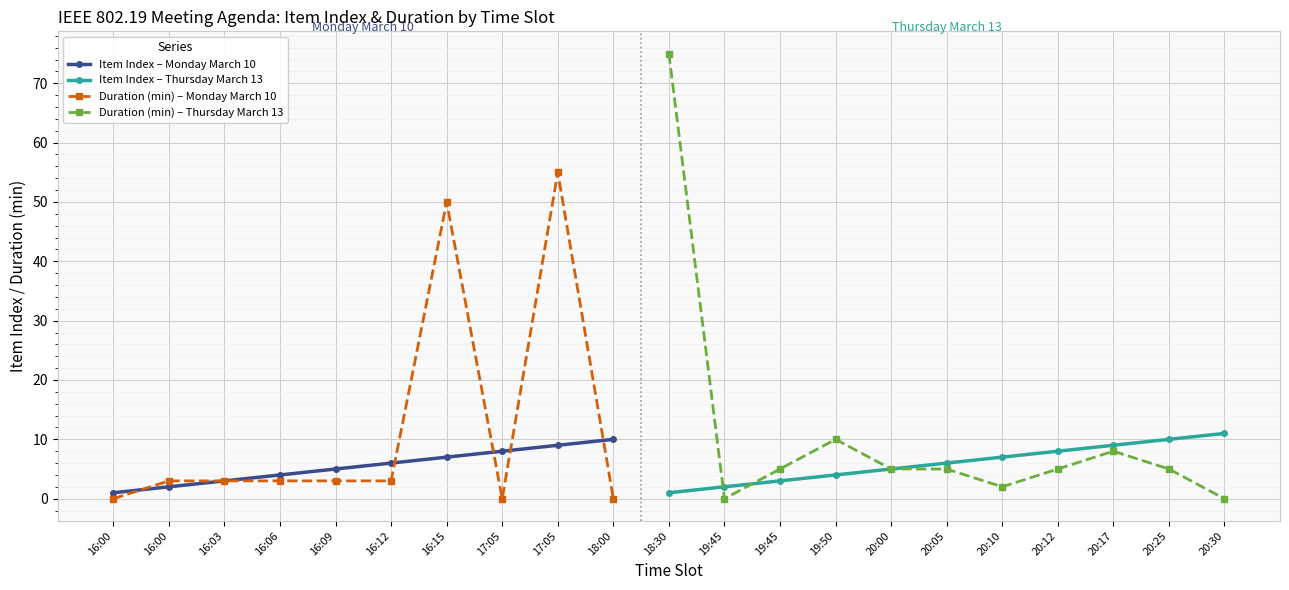

Reading right to left, what are all the values shown in this chart?

Item Index: 20:30=11	20:25=10	20:17=9	20:12=8	20:10=7	20:05=6	20:00=5	19:50=4	19:45=3	19:45=2	18:30=1	18:00=10	17:05=9	17:05=8	16:15=7	16:12=6	16:09=5	16:06=4	16:03=3	16:00=2	16:00=1
Duration (min): 20:30=0	20:25=5	20:17=8	20:12=5	20:10=2	20:05=5	20:00=5	19:50=10	19:45=5	19:45=0	18:30=75	18:00=0	17:05=55	17:05=0	16:15=50	16:12=3	16:09=3	16:06=3	16:03=3	16:00=3	16:00=0